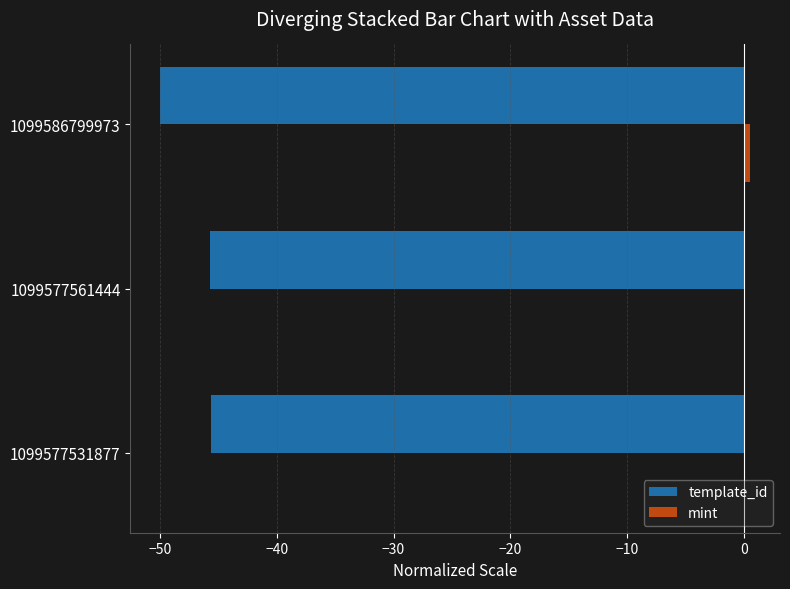

The template_id series shows -45.7 at 1099577561444. True or false?

True